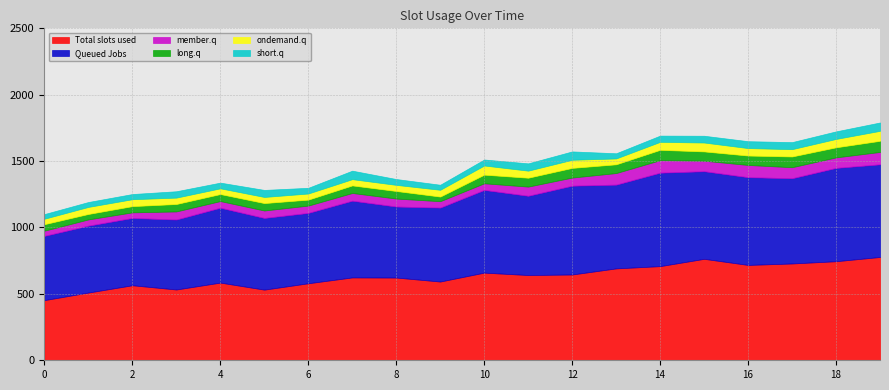

What is the maximum value for Total slots used?

778